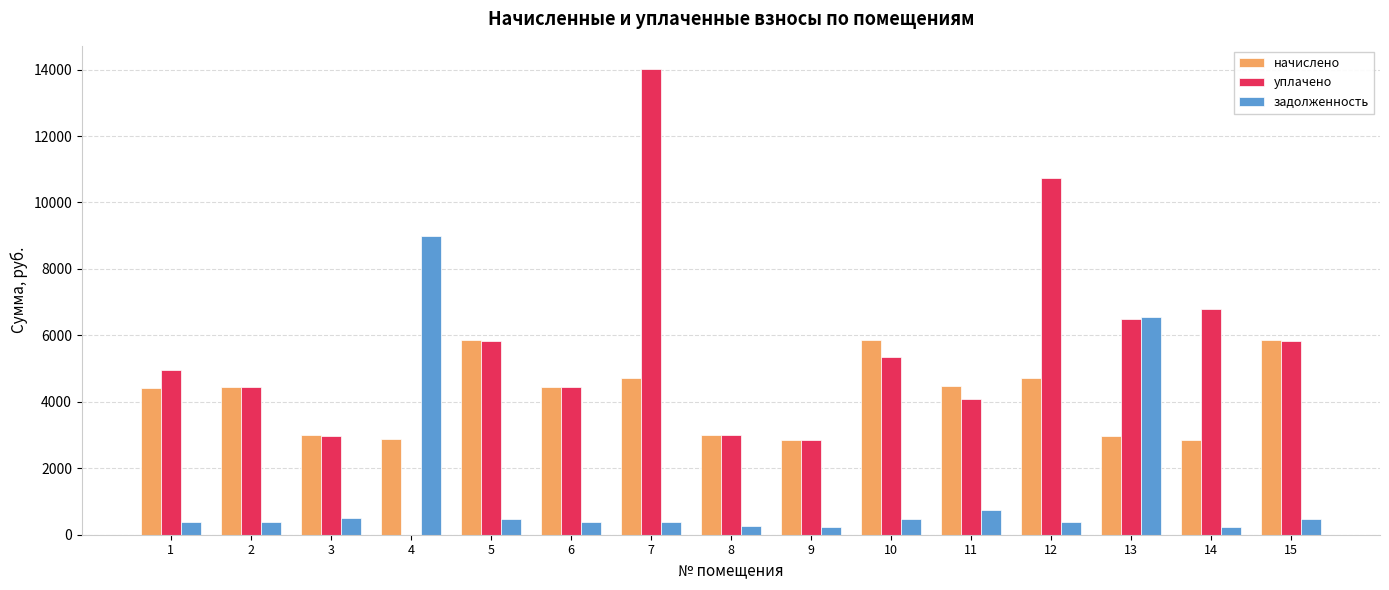

The value of начислено at 11 is 2118.4. True or false?

False